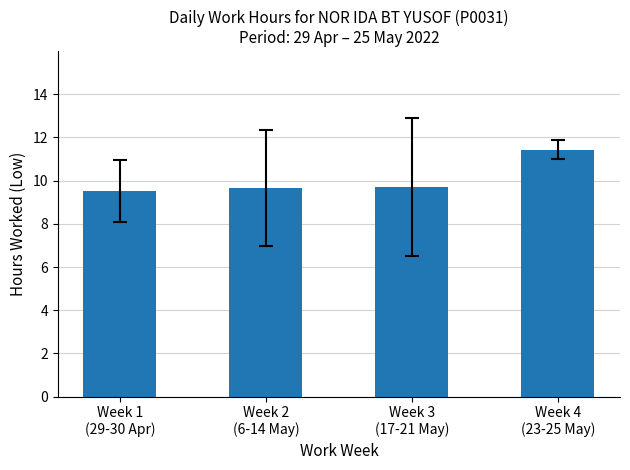

What is the minimum value shown in the chart?

9.5